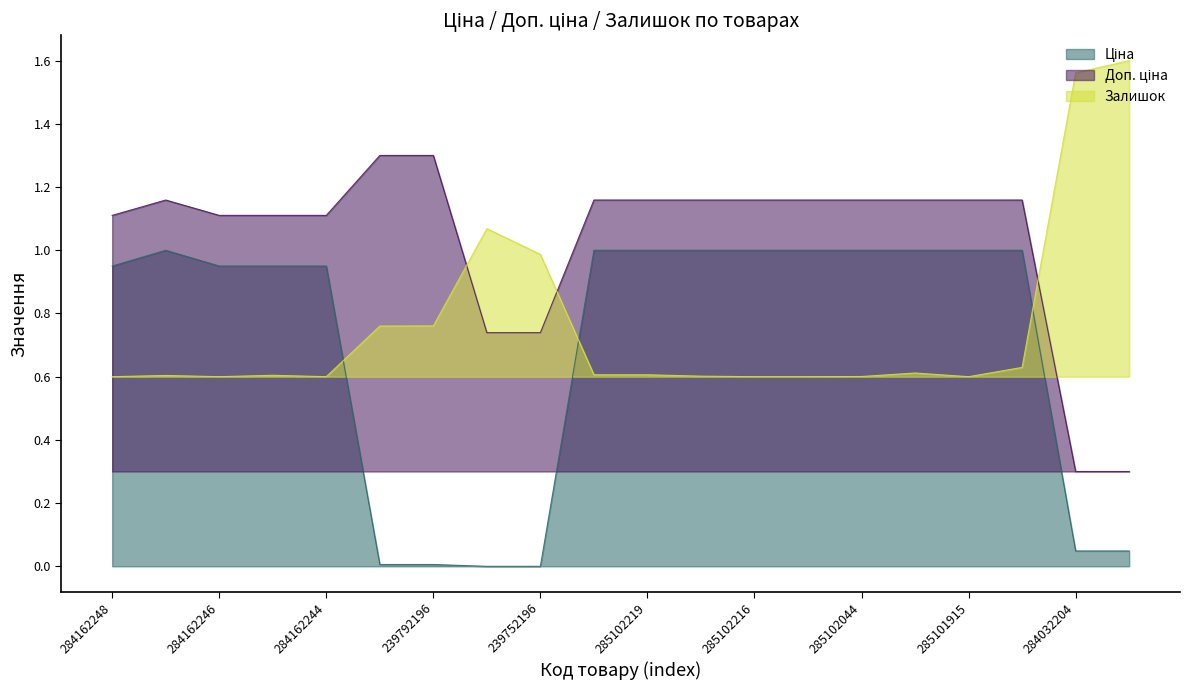

What is the label of the 15th point from the right?

239792197